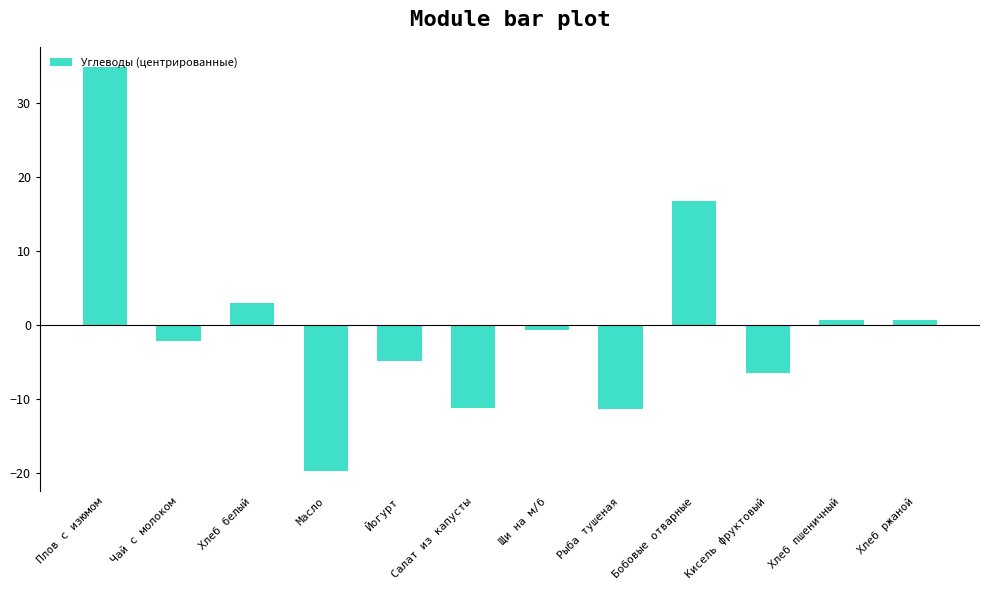

What is the minimum value shown in the chart?

-19.8